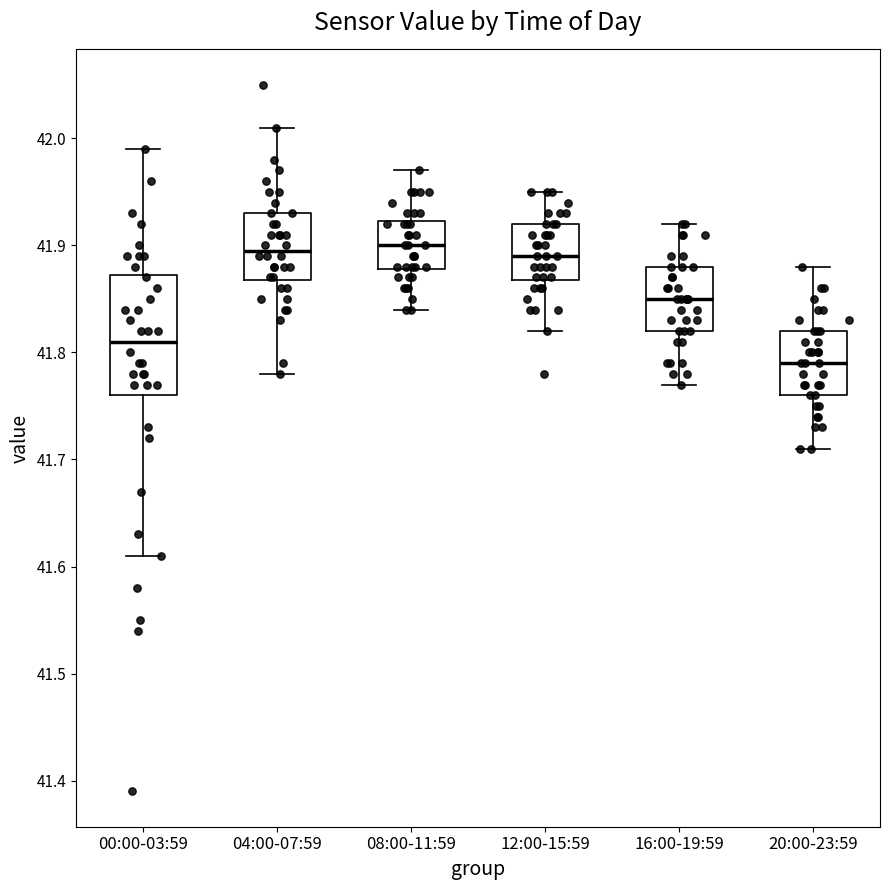

Reading left to right, transcribe this box plot: for each box, give where its median line is, the range the box spans, and where its two whiskers end, as read against the y-axis. The values are not printed on the chart, so give them approximately, as read against the axis.

00:00-03:59: median 41.81, box 41.76 to 41.87, whiskers 41.61 to 41.99
04:00-07:59: median 41.90, box 41.87 to 41.93, whiskers 41.78 to 42.01
08:00-11:59: median 41.90, box 41.88 to 41.92, whiskers 41.84 to 41.97
12:00-15:59: median 41.89, box 41.87 to 41.92, whiskers 41.82 to 41.95
16:00-19:59: median 41.85, box 41.82 to 41.88, whiskers 41.77 to 41.92
20:00-23:59: median 41.79, box 41.76 to 41.82, whiskers 41.71 to 41.88